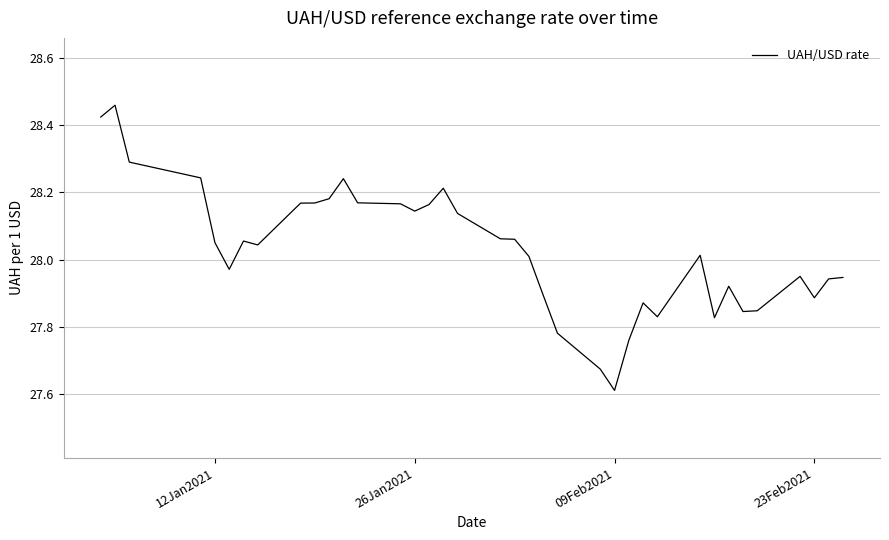

What is the minimum value shown in the chart?

27.6